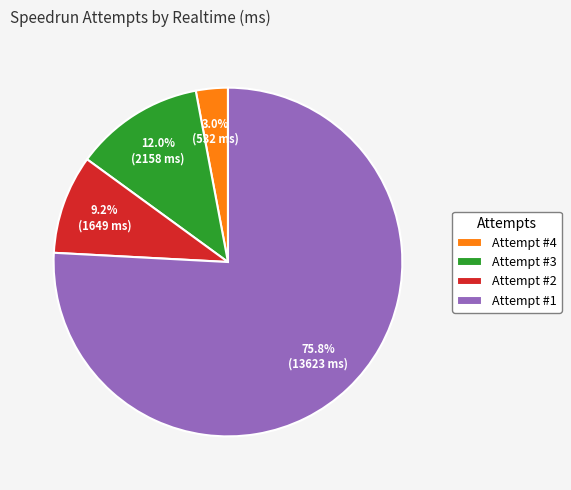

The Attempt #1 slice represents 84% of the pie. True or false?

False